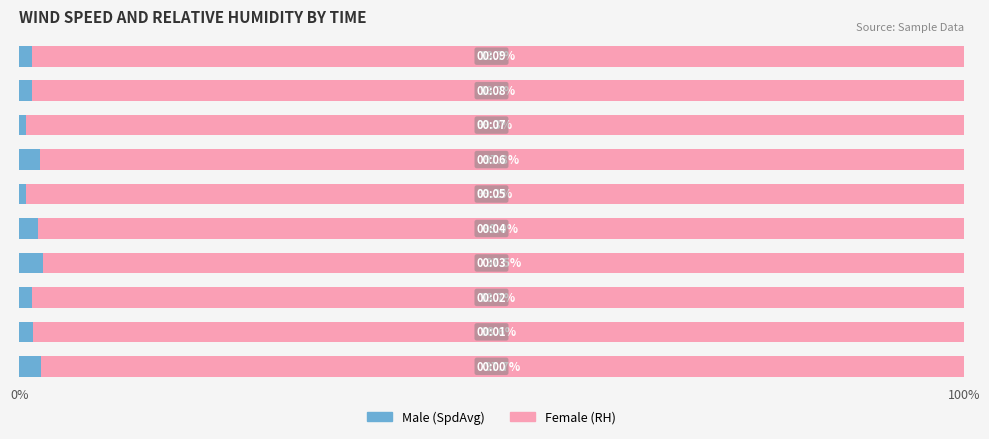

What is the label of the 5th bar from the right?

5